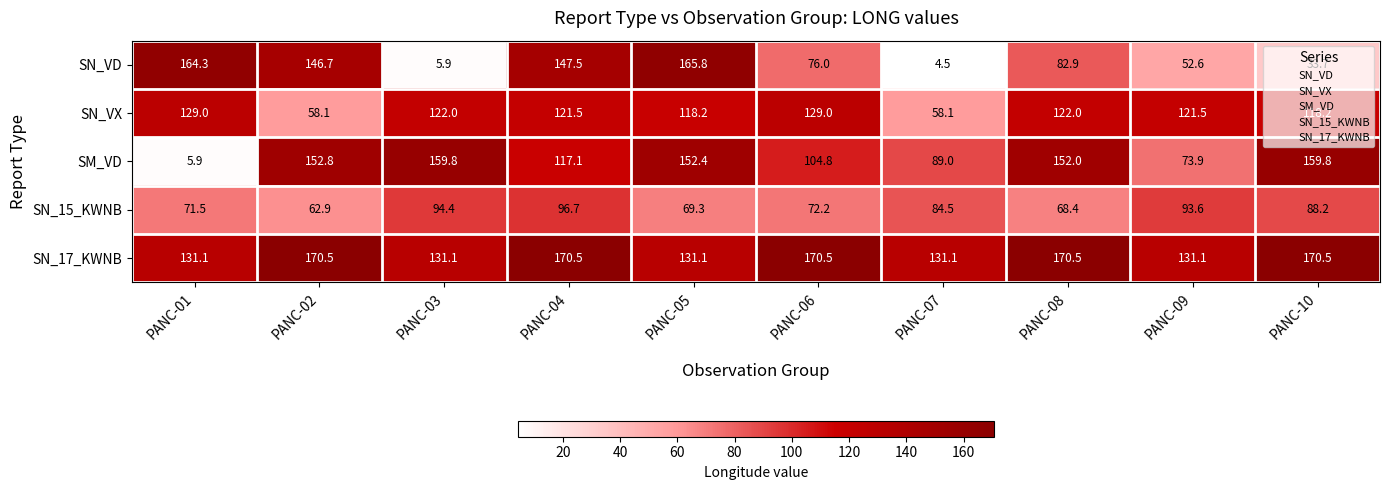

Which series has the widest spread of values?

SN_VD